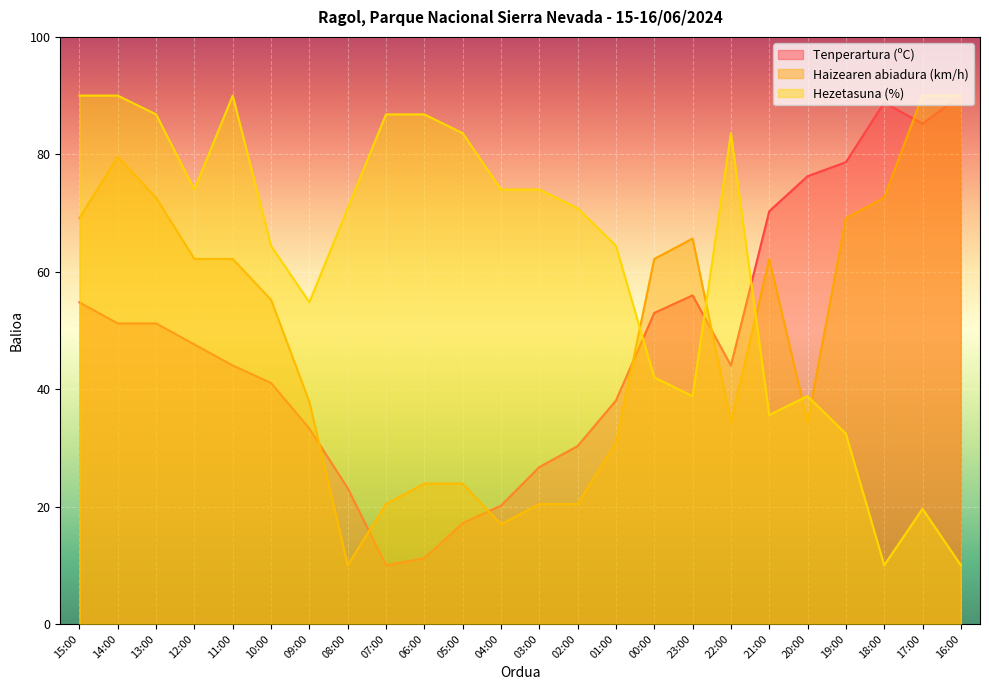

How many lines are shown in the chart?

3